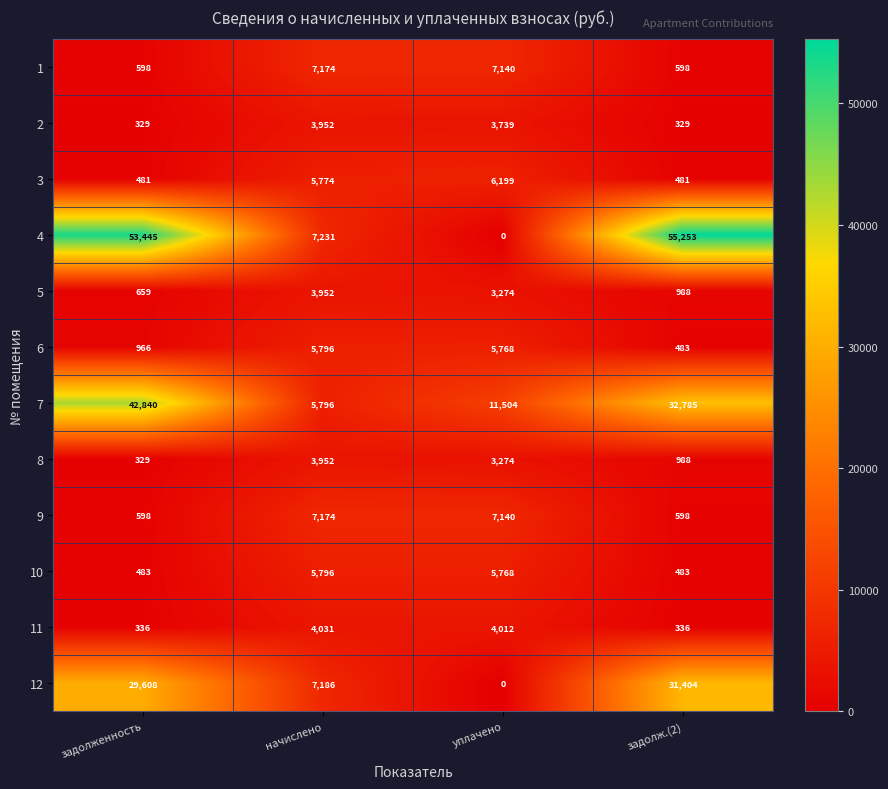

True or false: 9 has a value of 7140 at уплачено.

True